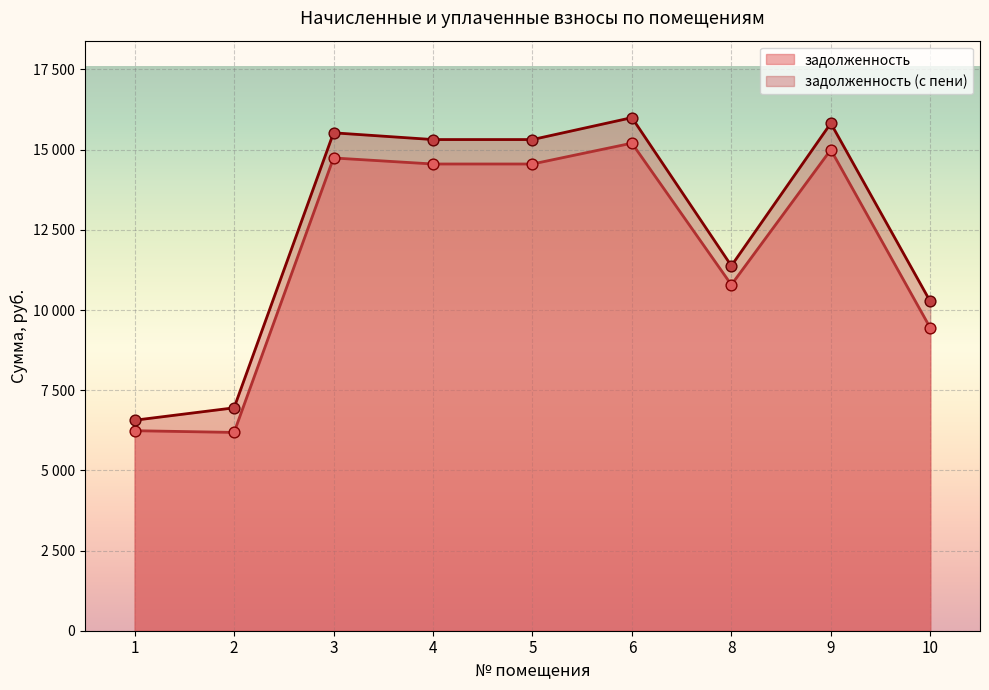

At which category is the sum across all series the highest?

6